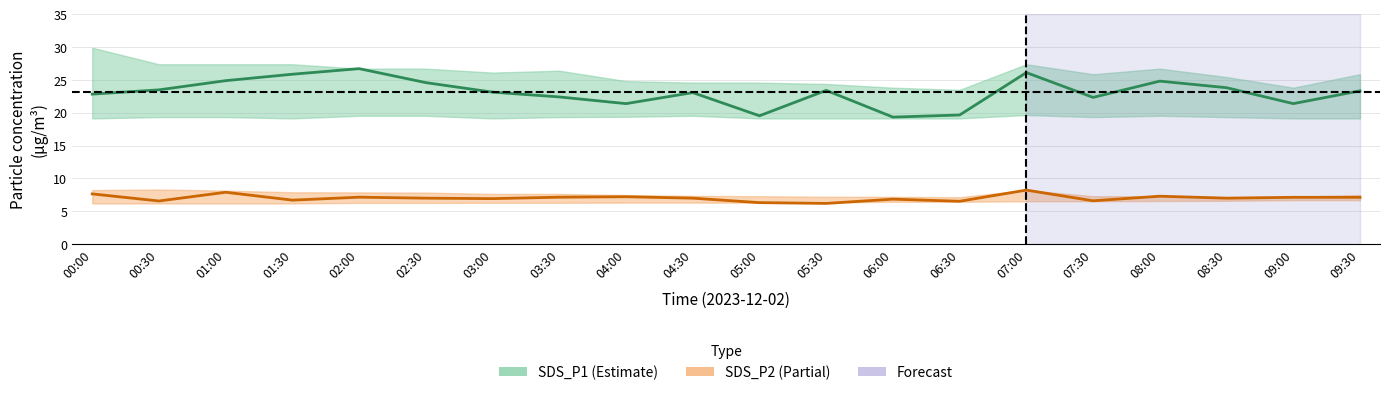

Where is the first local minimum for SDS_P1?

04:00